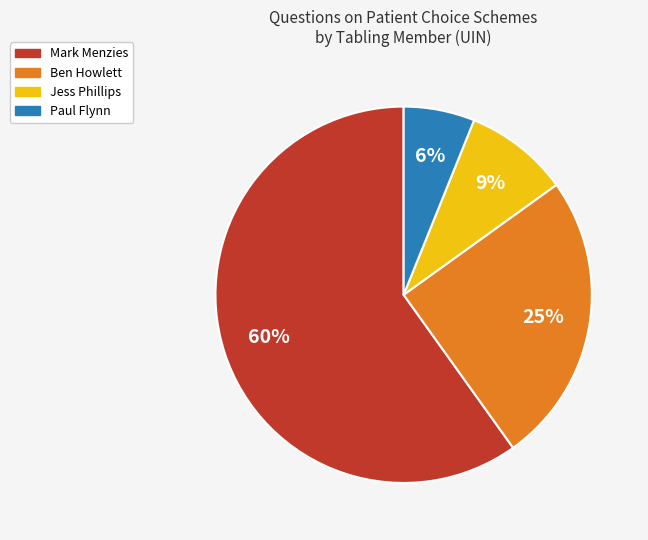

Is it true that Ben Howlett is 25% of the pie?

True